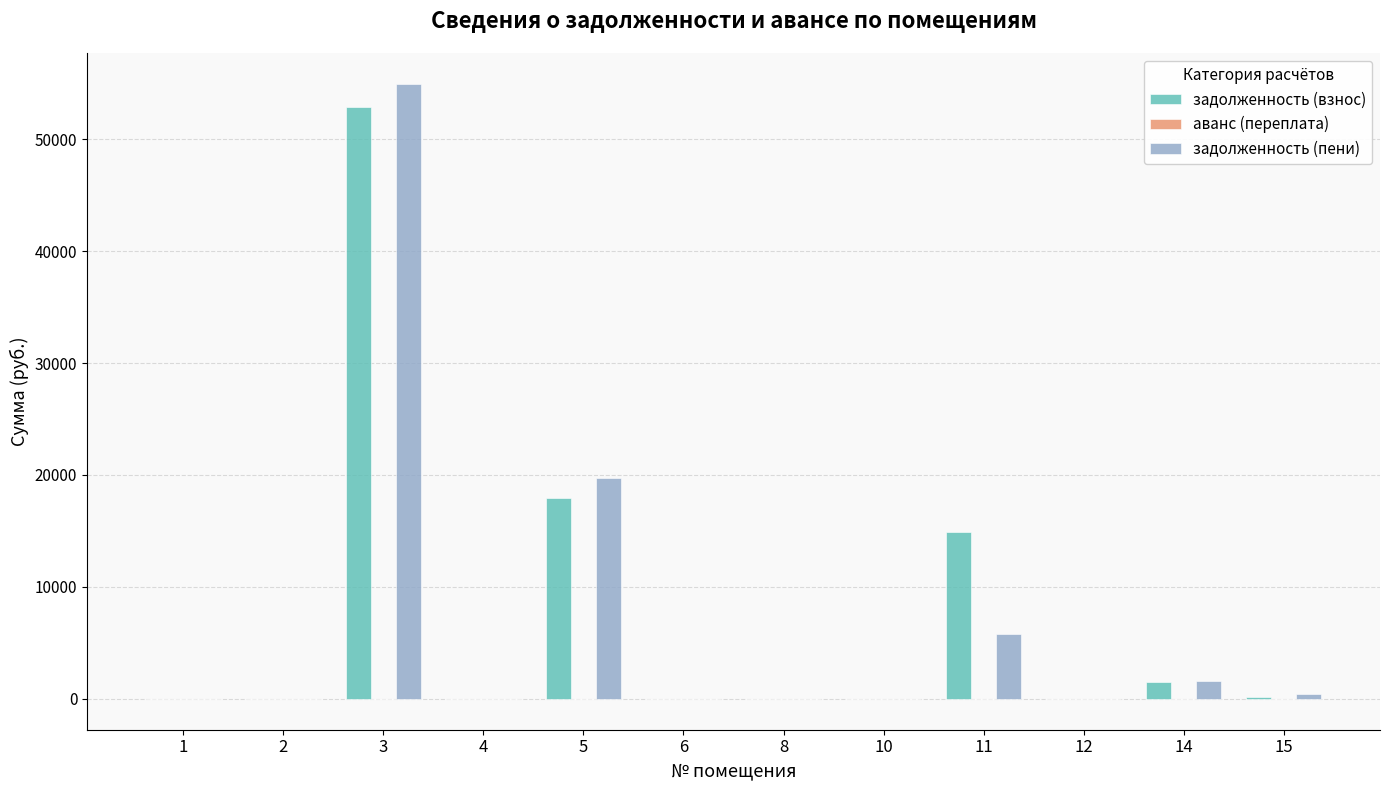

What is the sum of all задолженность (взнос) values?

87452.2